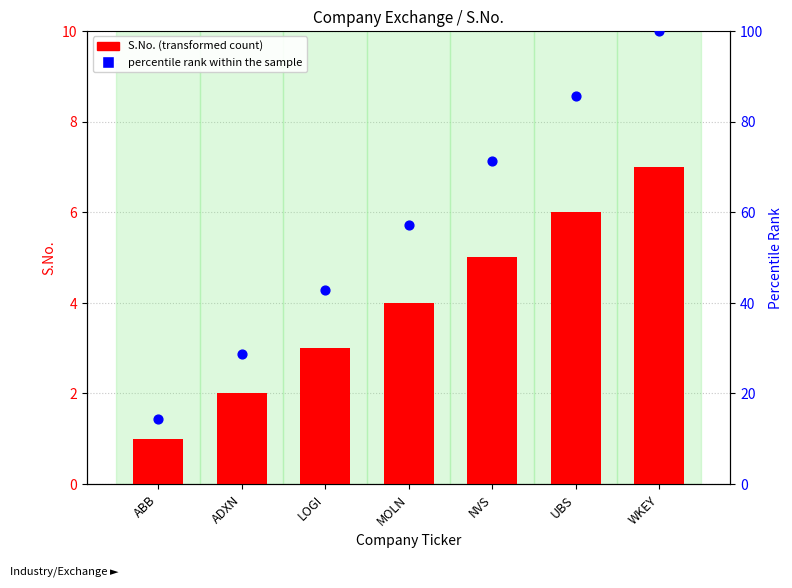

Which series contains the highest Y value?

percentile rank within the sample